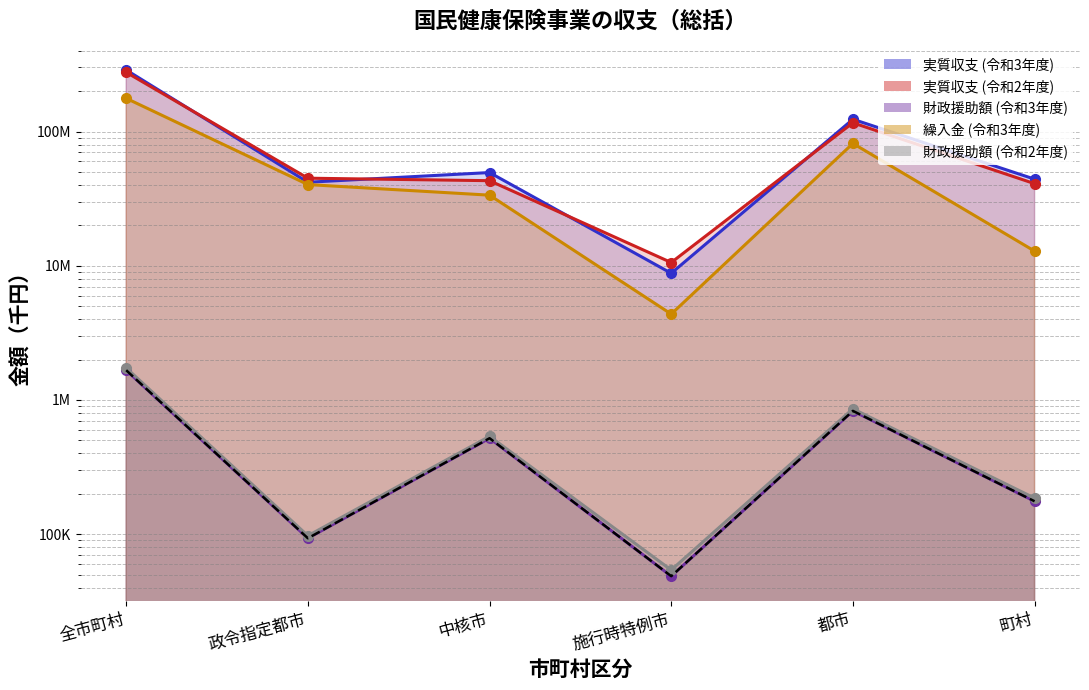

What is the total value across all series at 中核市?

127092636